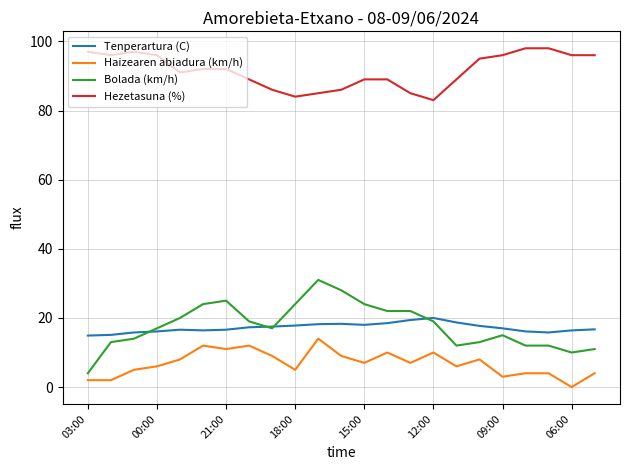

What is the lowest value of the Hezetasuna (%) series?

83.0